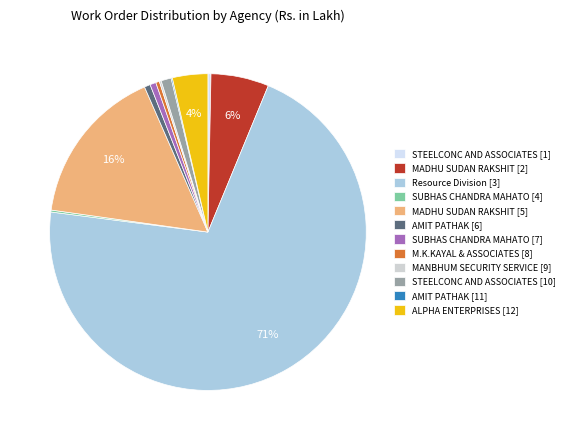

To the nearest percent, what is the average slice percentage?

8%